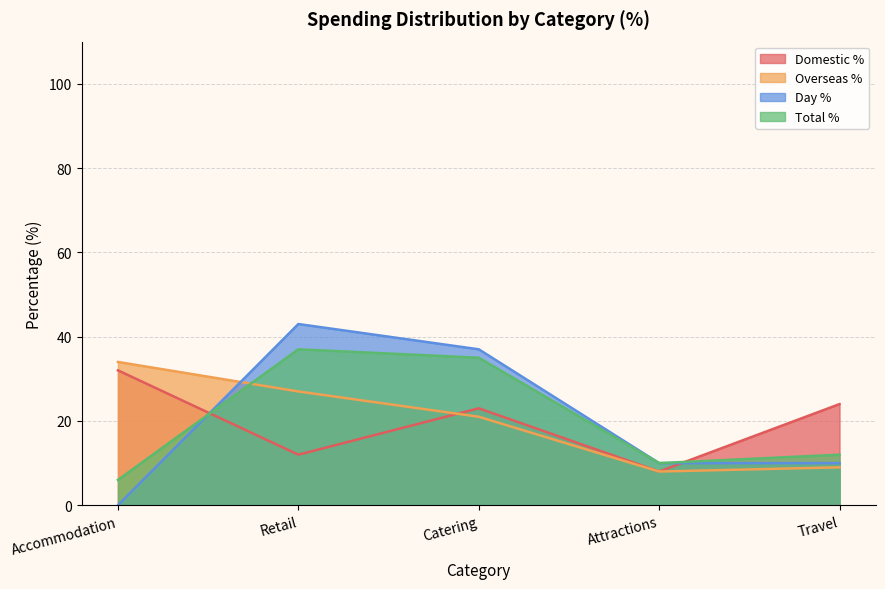

Which category has the lowest value across all series?

Accommodation